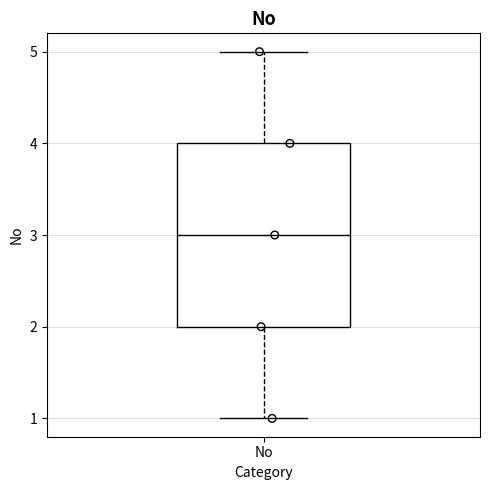

Transcribe this box plot: give where the median line is, the range the box spans, and where the two whiskers end, as read against the y-axis. The values are not printed on the chart, so give them approximately, as read against the axis.

median 3, box 2 to 4, whiskers 1 to 5